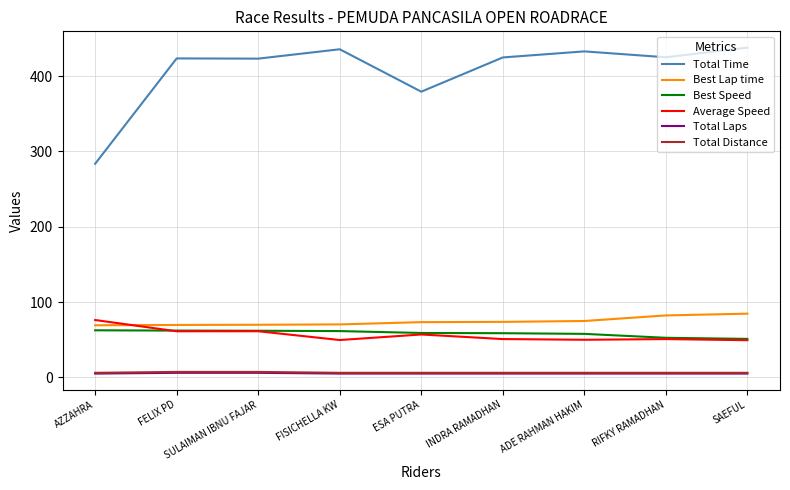

Is this an area chart (filled region under the line)?

No